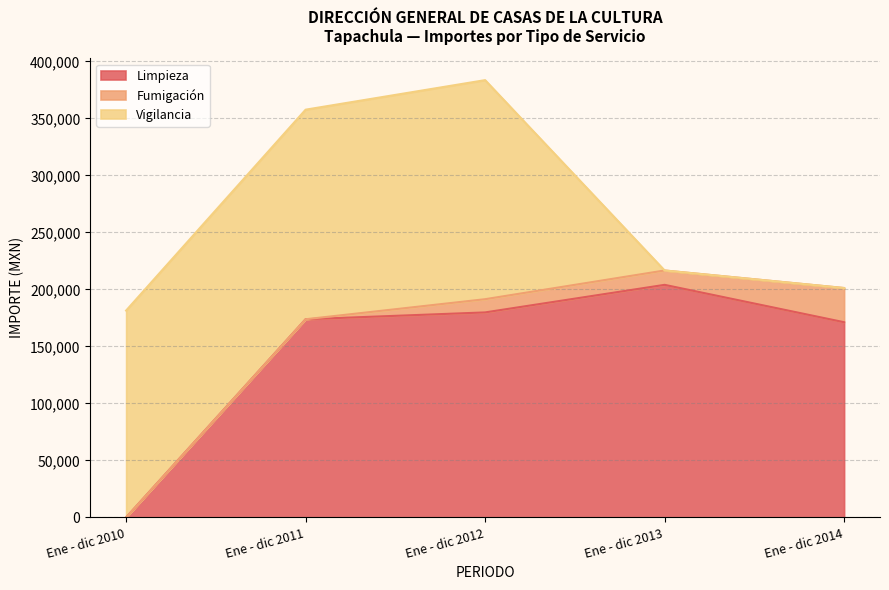

At which label is Vigilancia closest to 96070?

Ene - dic 2010